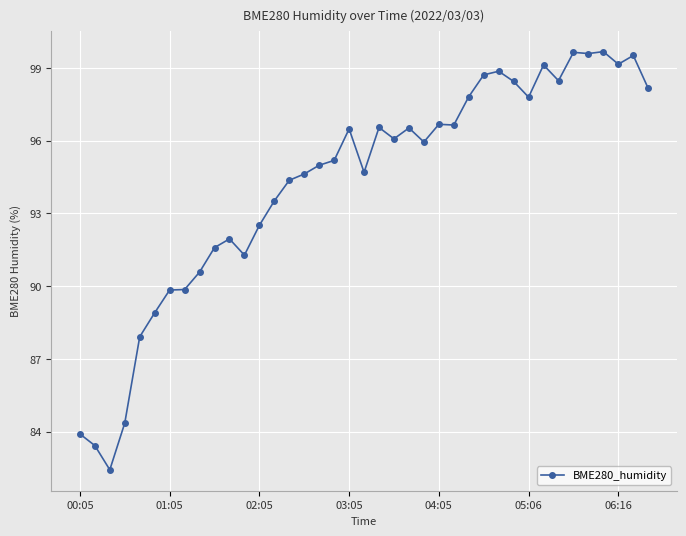

What is the greatest value displayed?

99.7